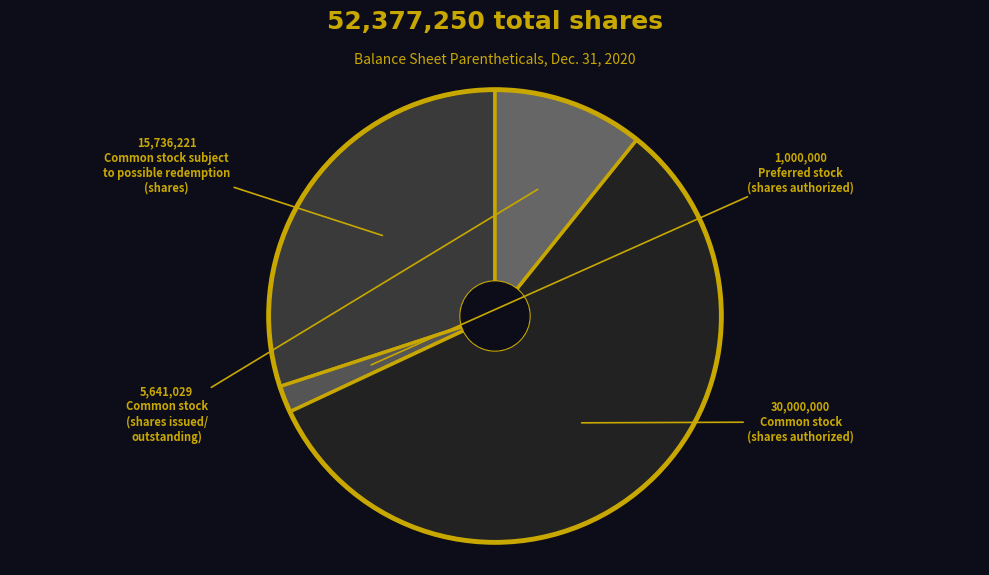

How many slices are in this pie chart?

4